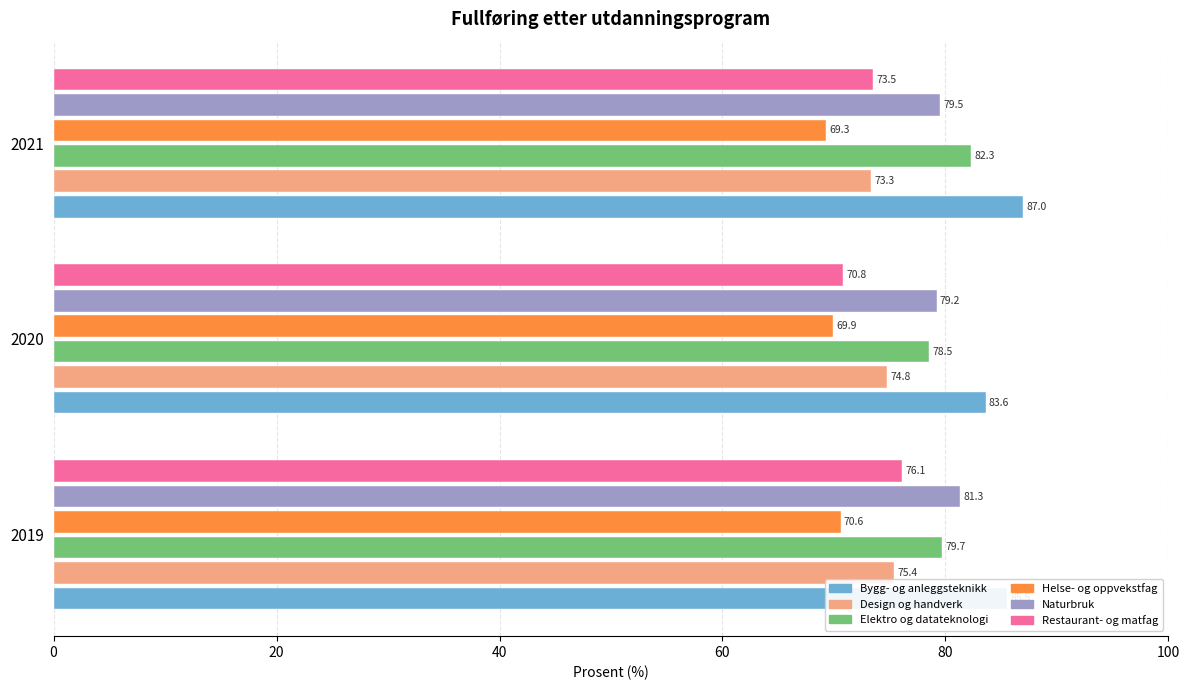

What is the maximum value shown in the chart?

87.0